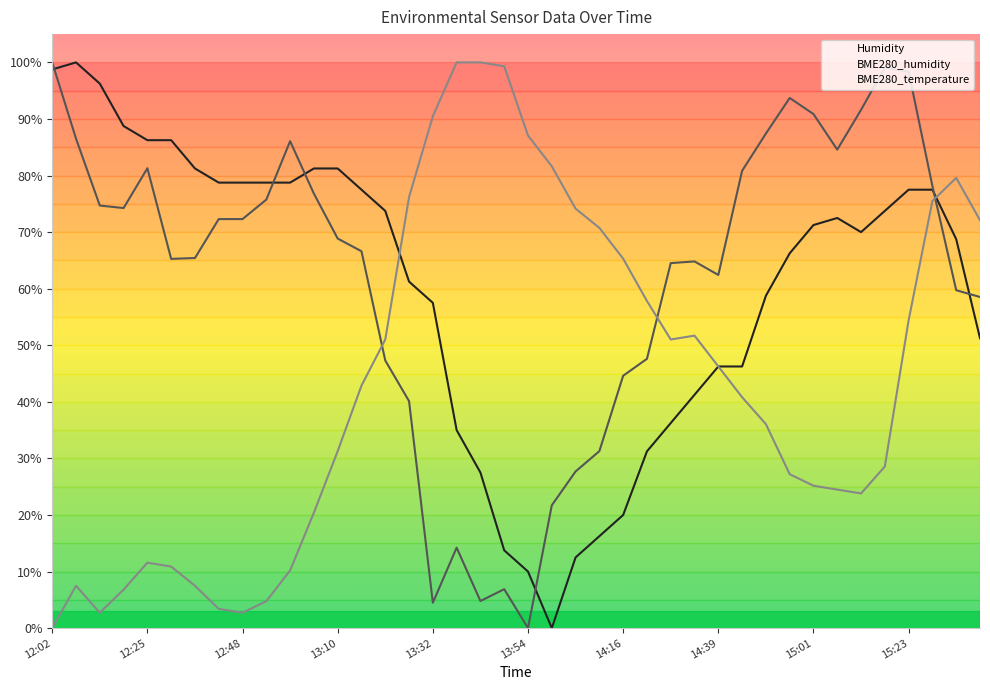

Reading left to right, what are all the values shown in this chart?

Humidity: 98.8	100.0	96.3	88.8	86.3	86.3	81.2	78.7	78.7	78.7	78.7	81.2	81.2	77.5	73.8	61.3	57.5	35.0	27.5	13.8	10.0	0.0	12.5	16.2	20.0	31.2	36.3	41.2	46.3	46.3	58.8	66.2	71.3	72.5	70.0	73.8	77.5	77.5	68.8	51.3
BME280_humidity: 100.0	86.5	74.7	74.3	81.3	65.3	65.4	72.3	72.3	75.7	86.1	76.8	68.9	66.6	47.3	40.1	4.5	14.2	4.8	6.9	0.0	21.7	27.7	31.3	44.6	47.6	64.5	64.8	62.4	80.8	87.4	93.7	90.9	84.6	91.6	99.1	98.4	78.1	59.7	58.5
BME280_temperature: 0.0	7.5	2.7	6.8	11.6	10.9	7.5	3.4	2.7	4.8	10.2	20.4	31.3	42.9	51.0	76.2	90.5	100.0	100.0	99.3	87.1	81.6	74.1	70.7	65.3	57.8	51.0	51.7	46.3	40.8	36.1	27.2	25.2	24.5	23.8	28.6	54.4	75.5	79.6	72.1